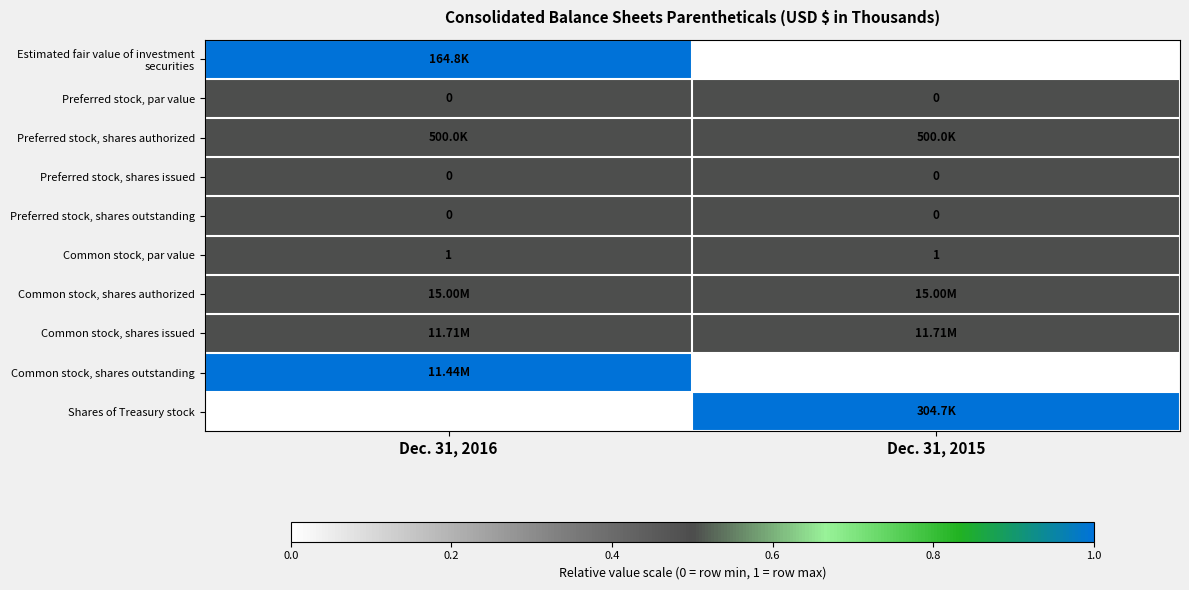

What is the sum of the Common stock, par value values at Dec. 31, 2016 and Dec. 31, 2015?

2.0